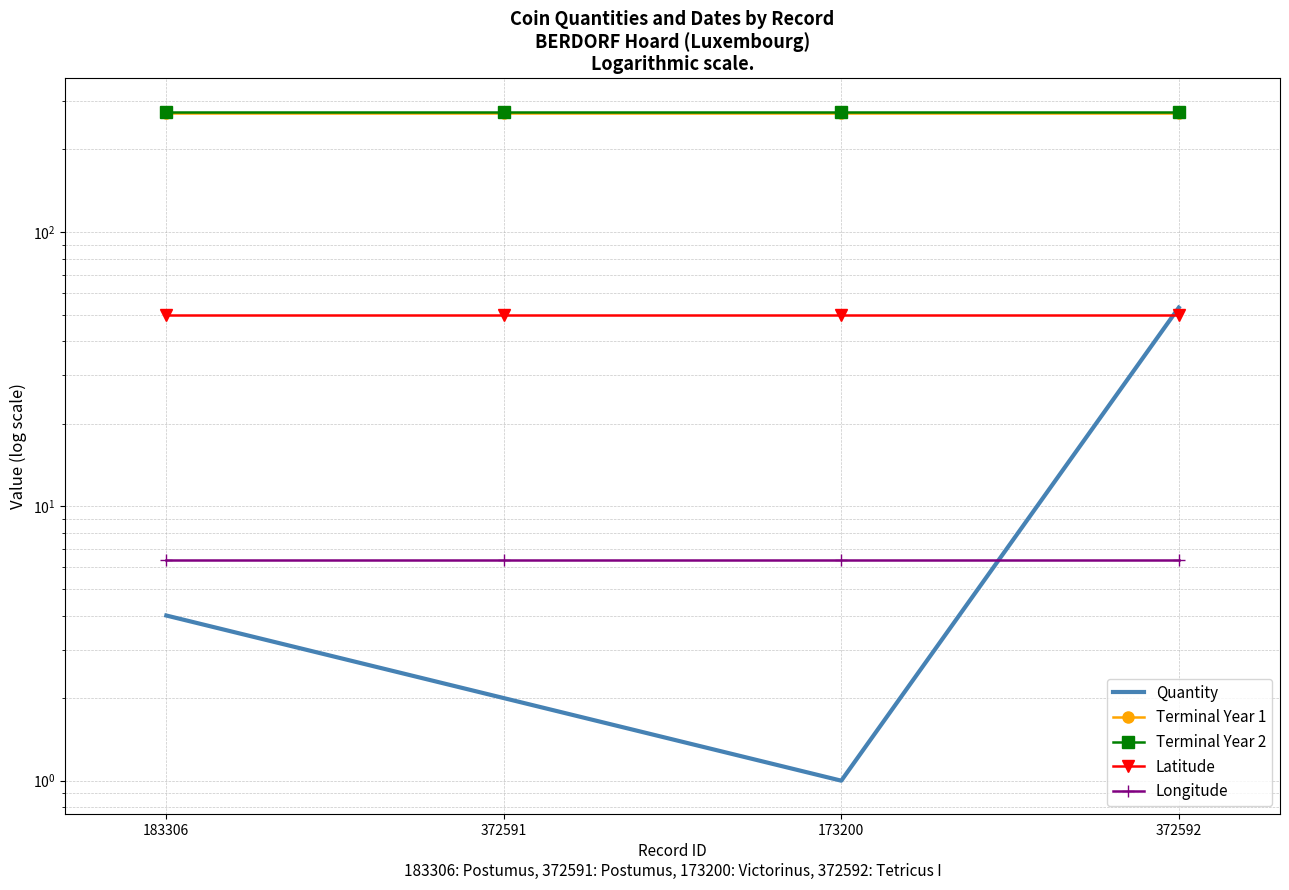

Which has a higher value, 372591 or 173200?

372591